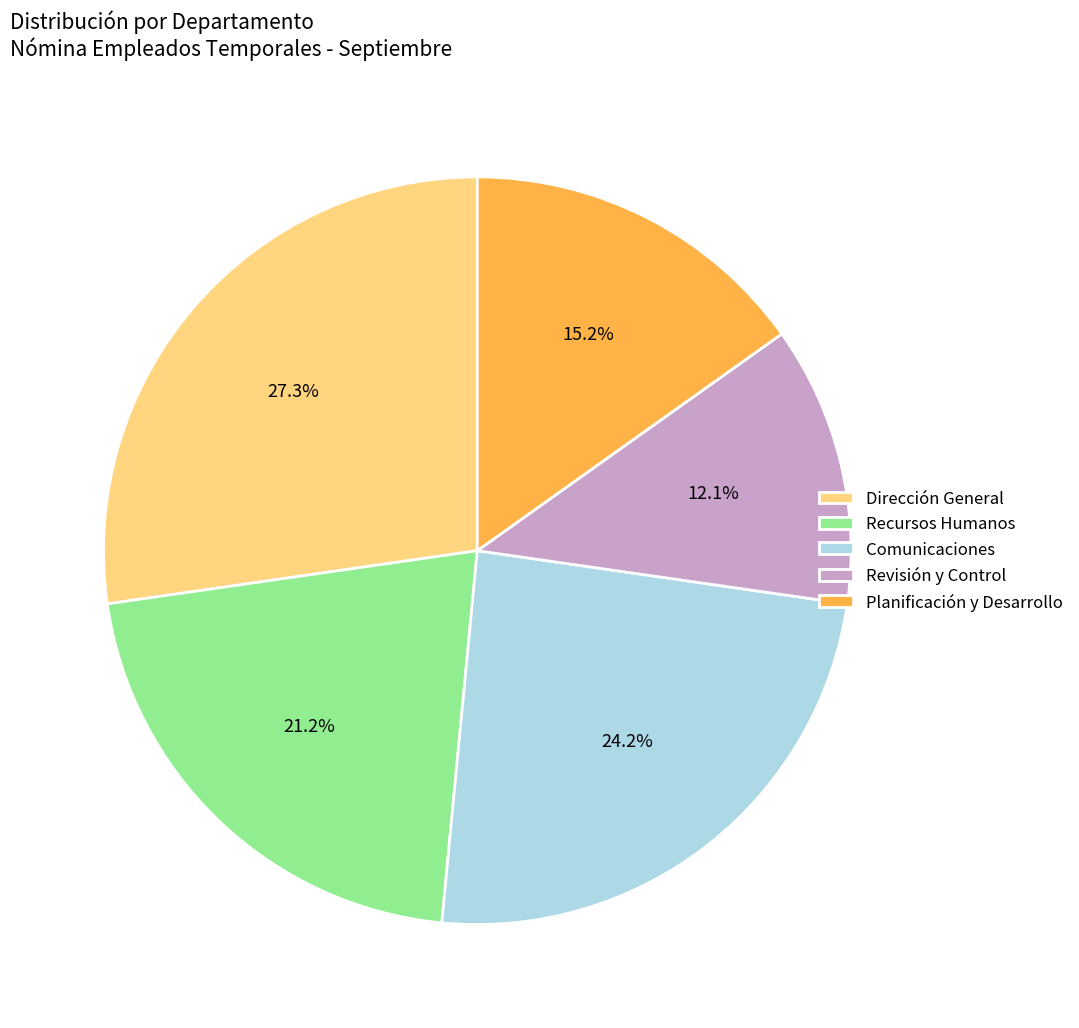

Does Revisión y Control represent more than half of the total?

No